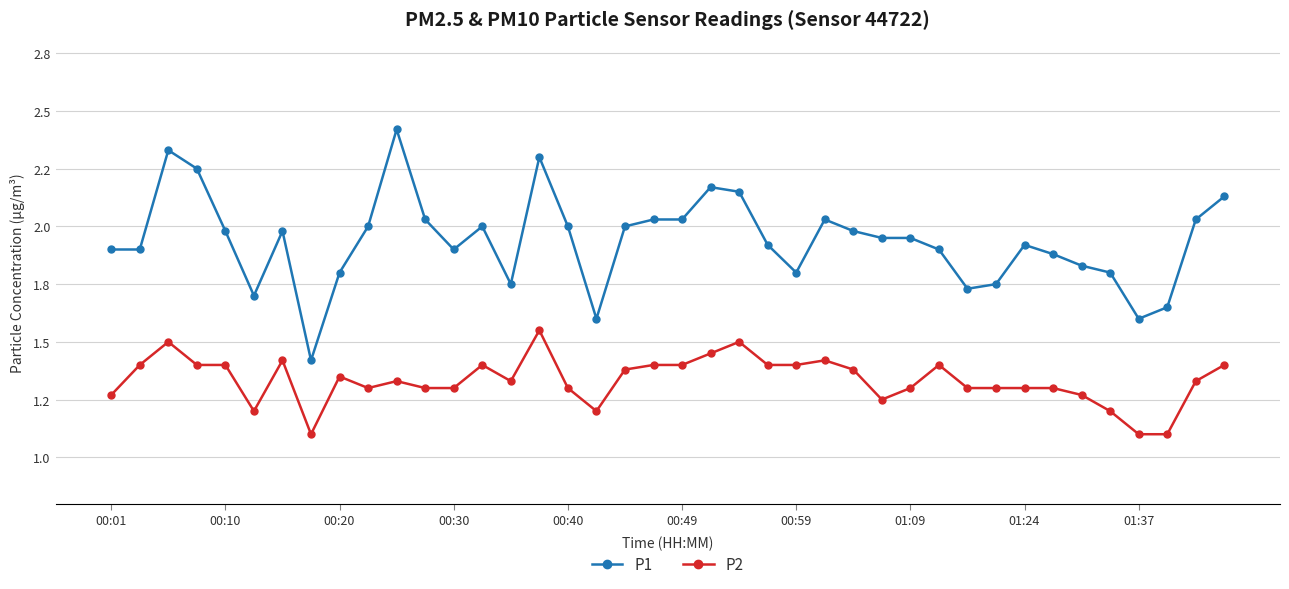

What is the highest value of the P2 series?

1.6